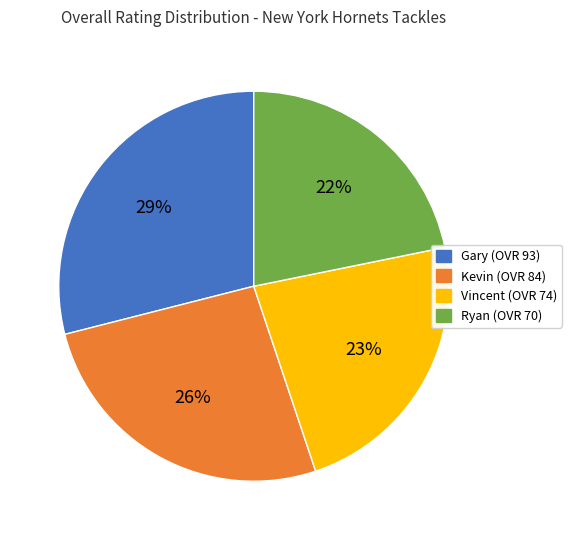

To the nearest percent, what percentage of the pie is Gary?

29%